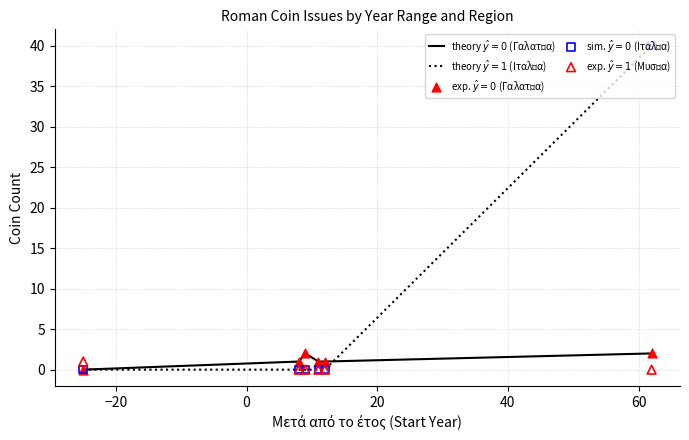

What is the total value across all series at 0?

4